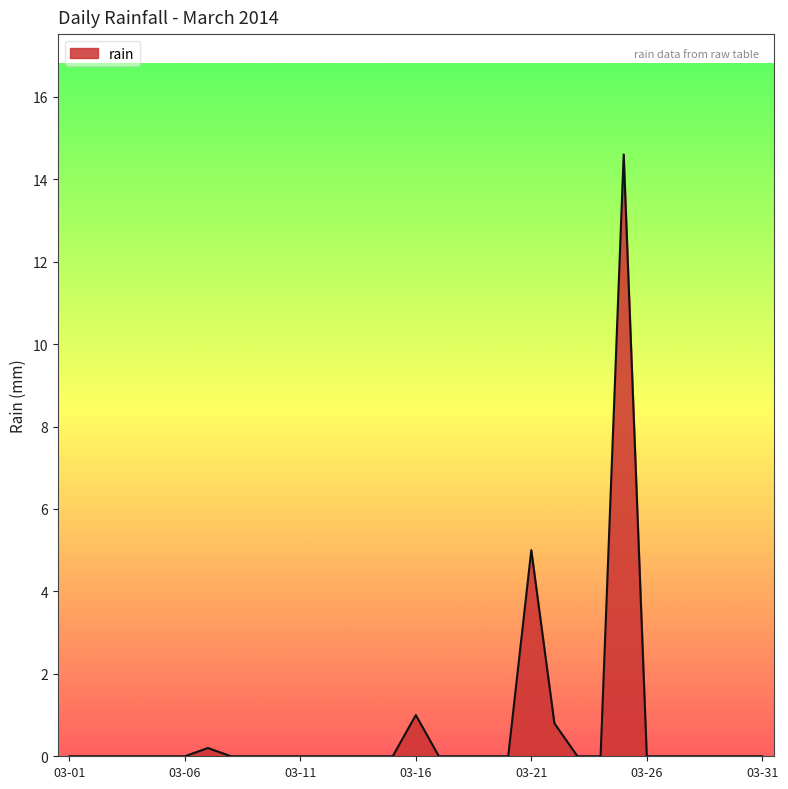

True or false: the data has more than 1 interior local peaks.

True